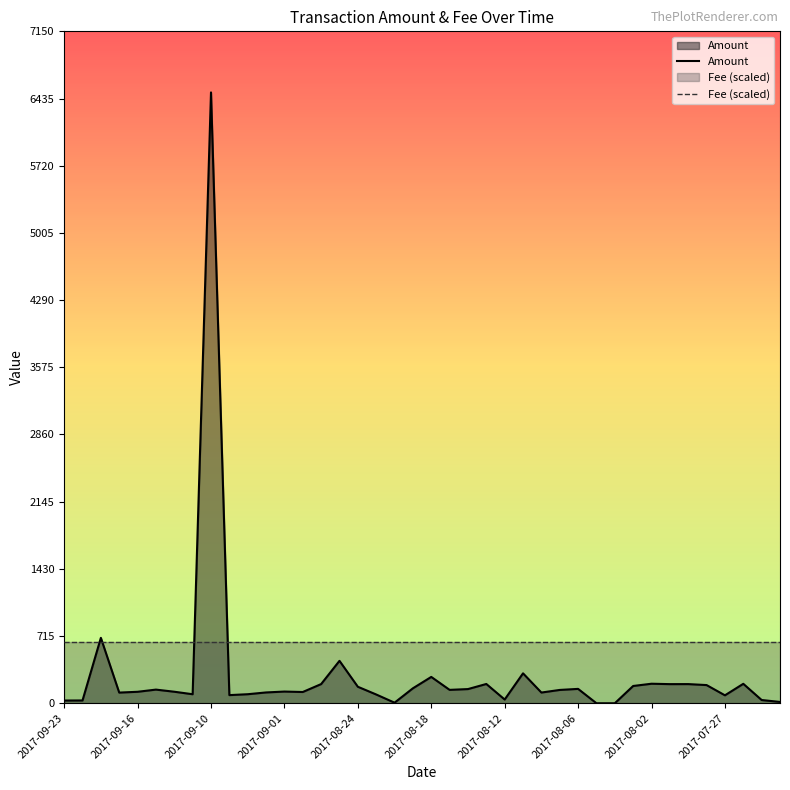

At which label does the data first exceed 141?

2017-09-20